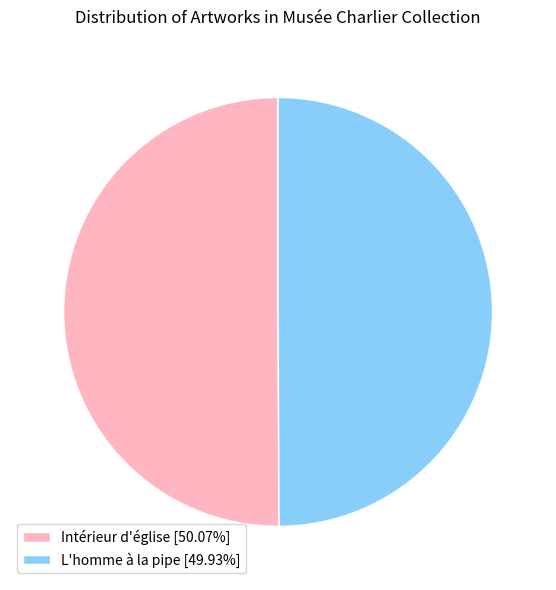

What is the ratio of the value at L'homme à la pipe [49.93%] to the value at Intérieur d'église [50.07%]?

1.0